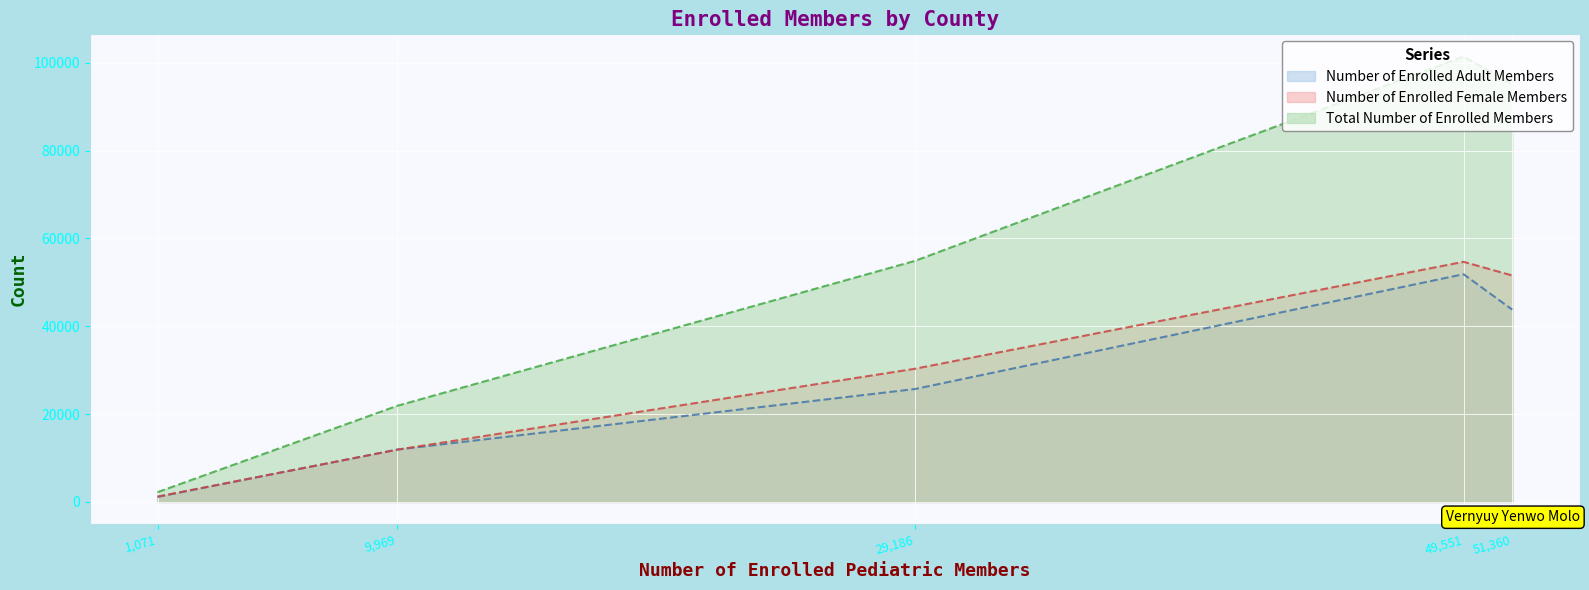

Which label corresponds to the smallest value in the chart?

1,071